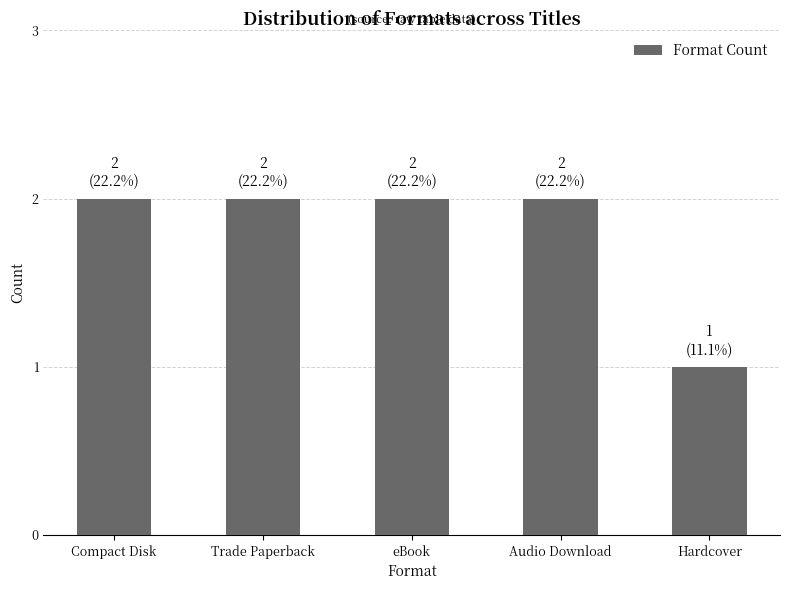

What value does the data have at Trade Paperback?

2